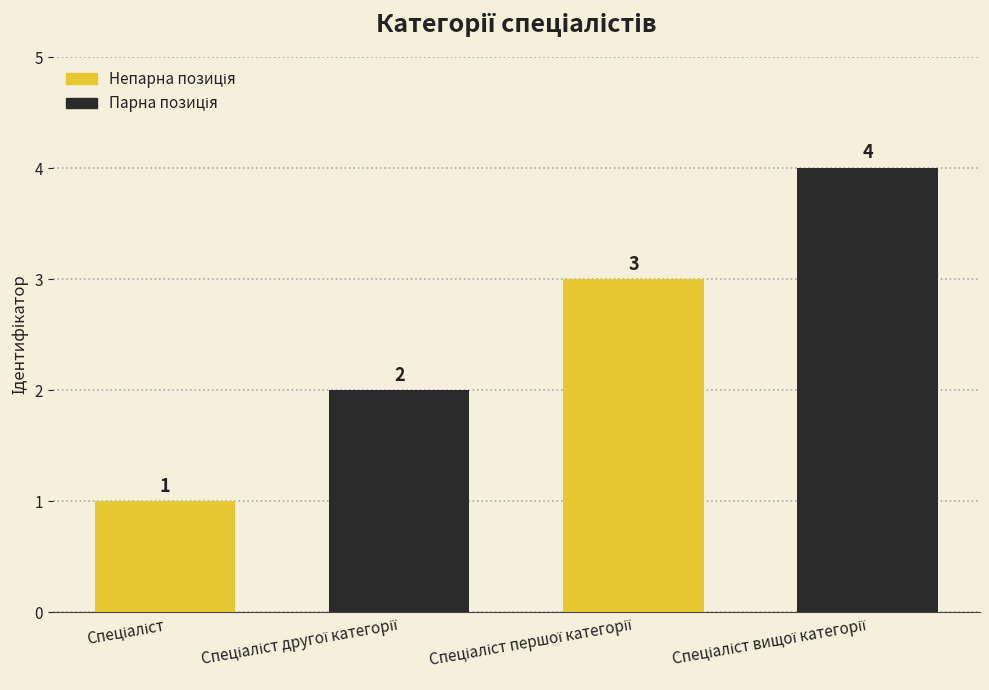

What is the difference between the maximum and minimum values?

3